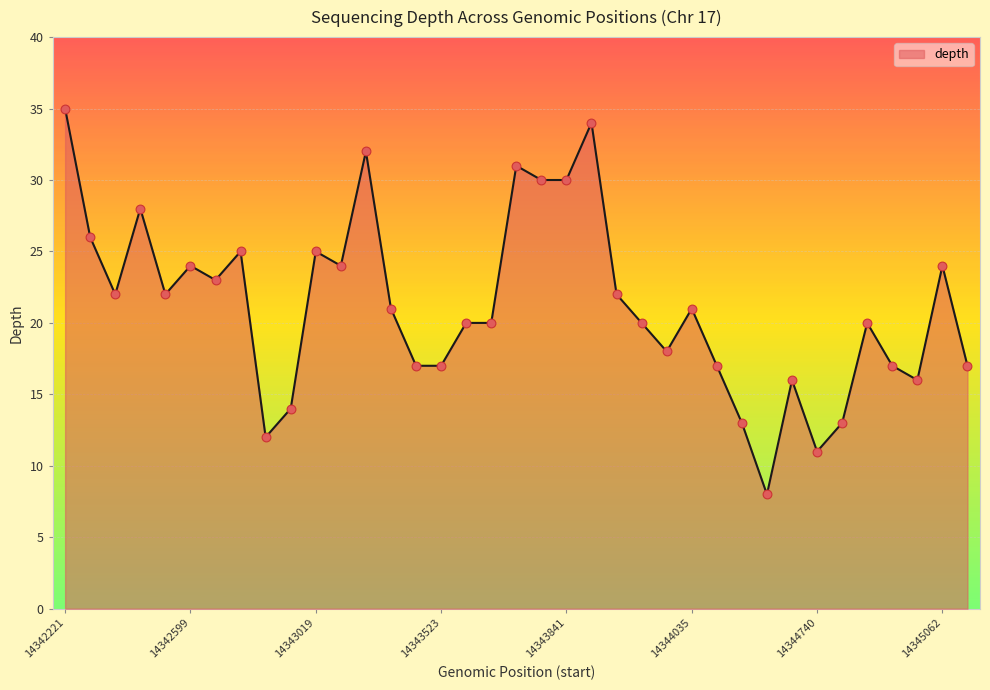

What is the minimum value shown in the chart?

8